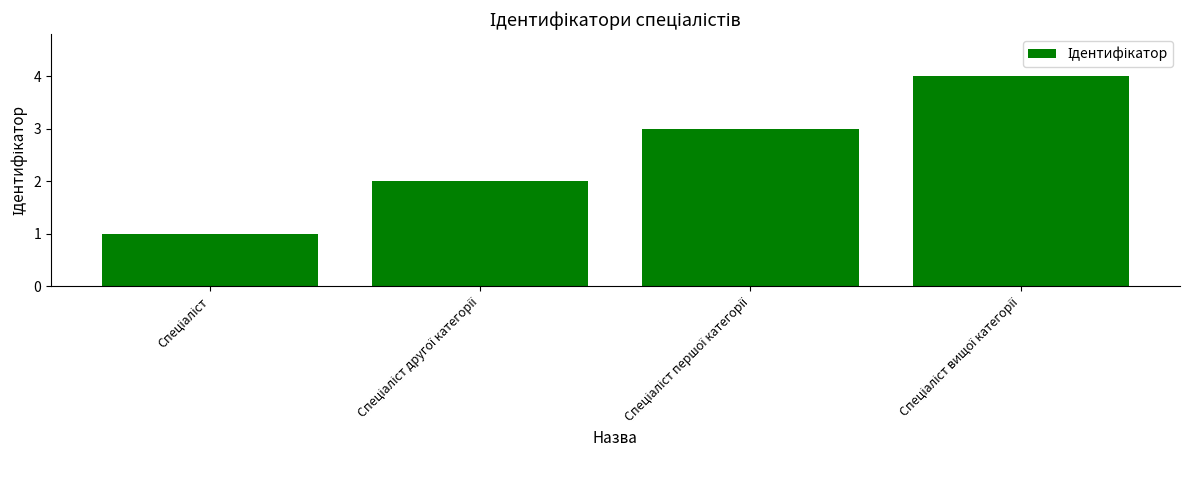

What is the sum of all values?

10